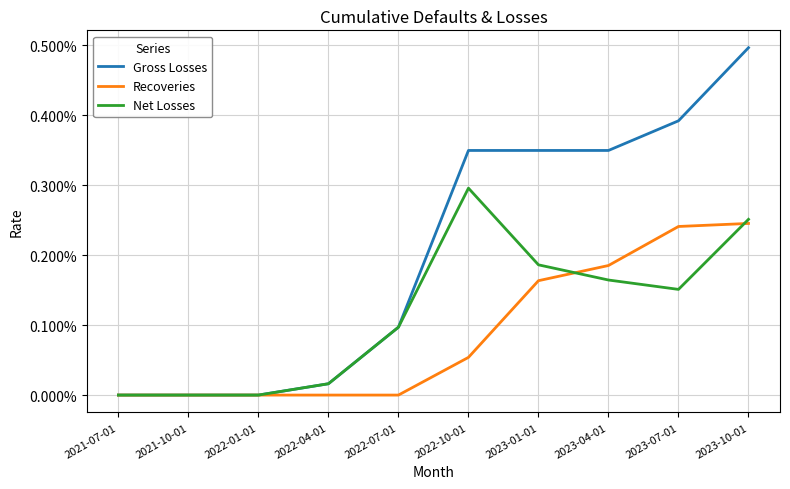

At which category does the chart reach its peak across all series?

2023-10-01